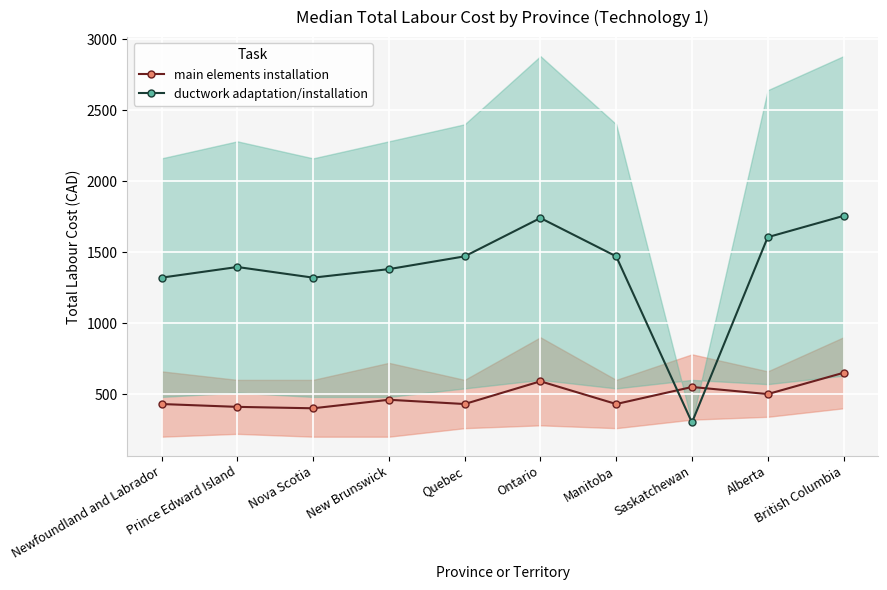

Is this an area chart (filled region under the line)?

No